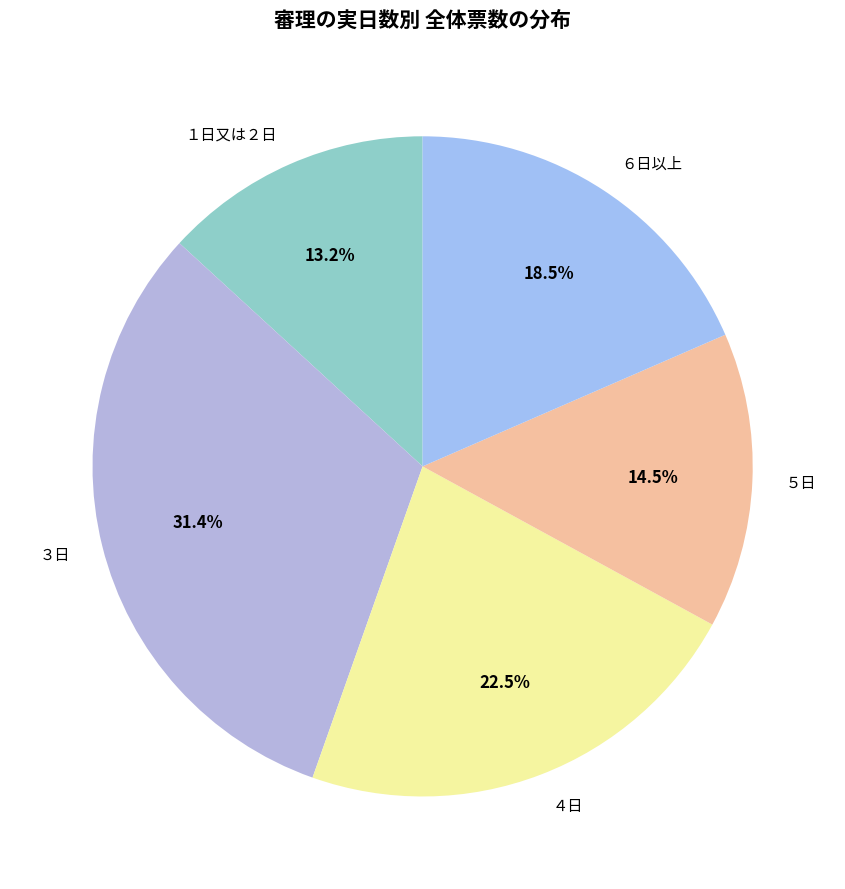

To the nearest percent, what is the average slice percentage?

20%